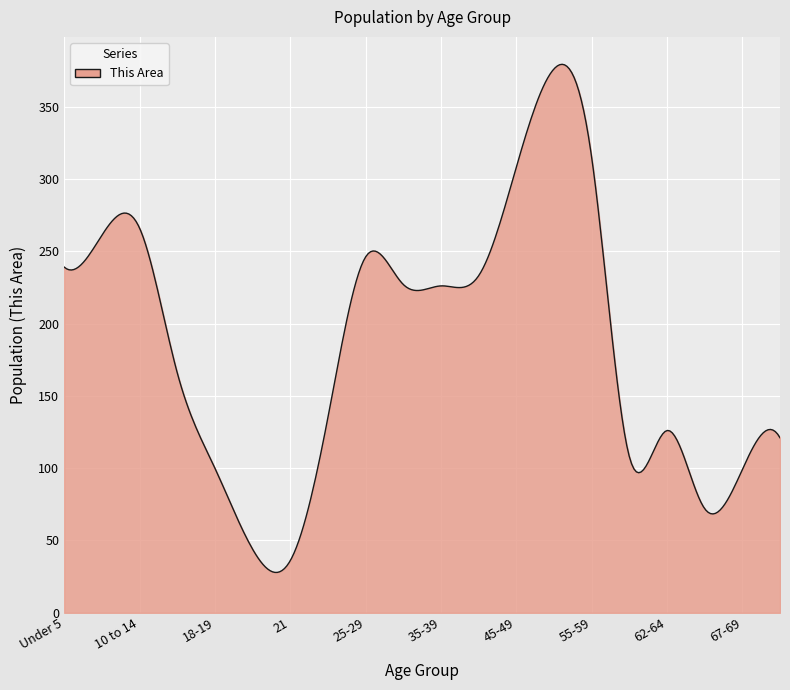

What is the minimum value shown in the chart?

27.9